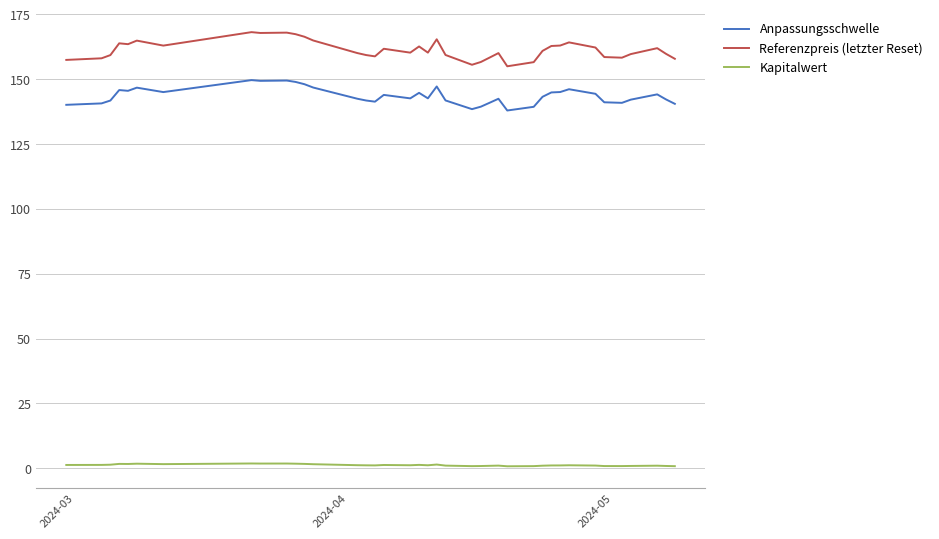

Does the chart display data point markers on the line(s)?

No